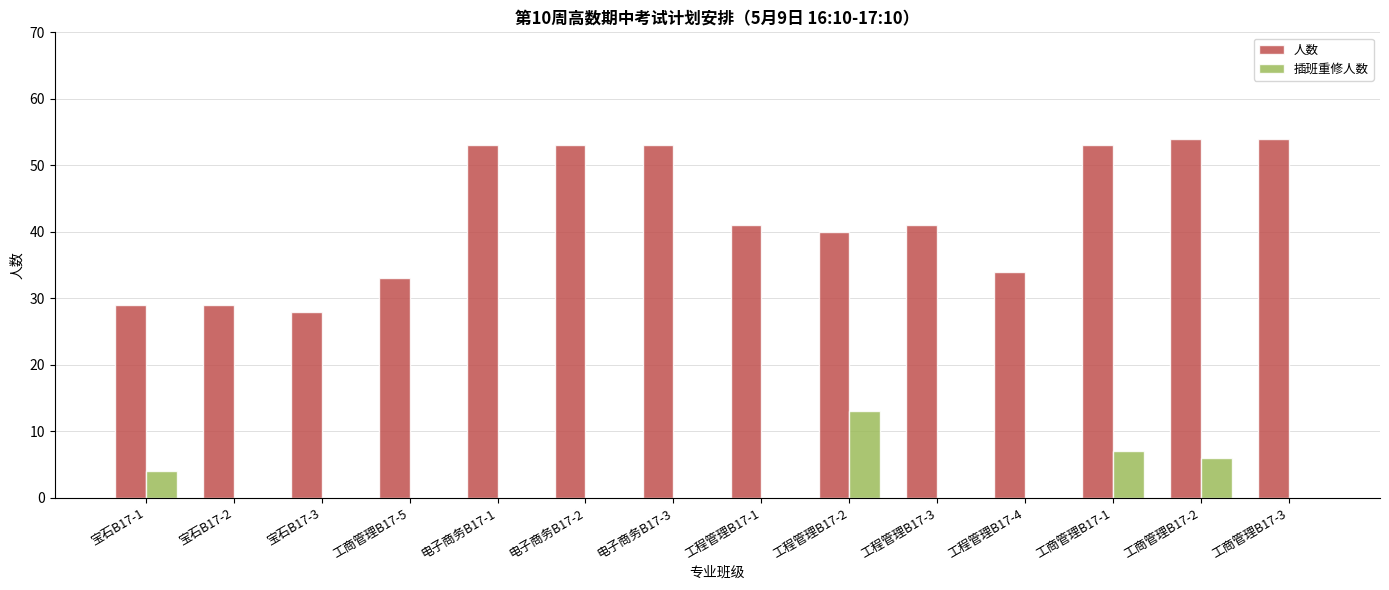

The 人数 series shows 33 at 工商管理B17-5. True or false?

True